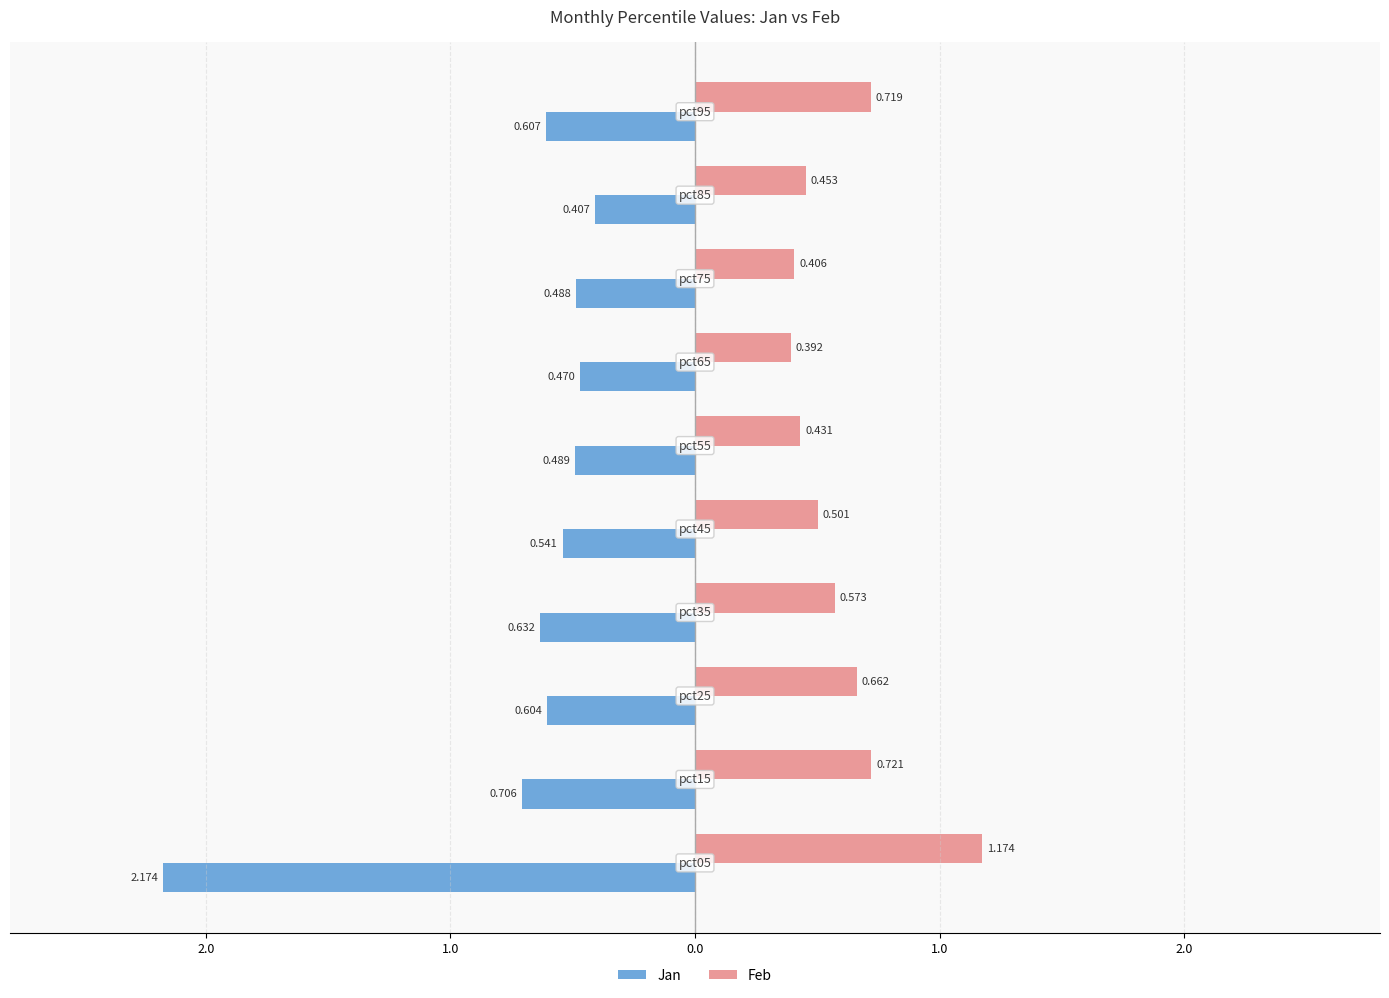

What are all the series names shown in the legend?

Jan, Feb